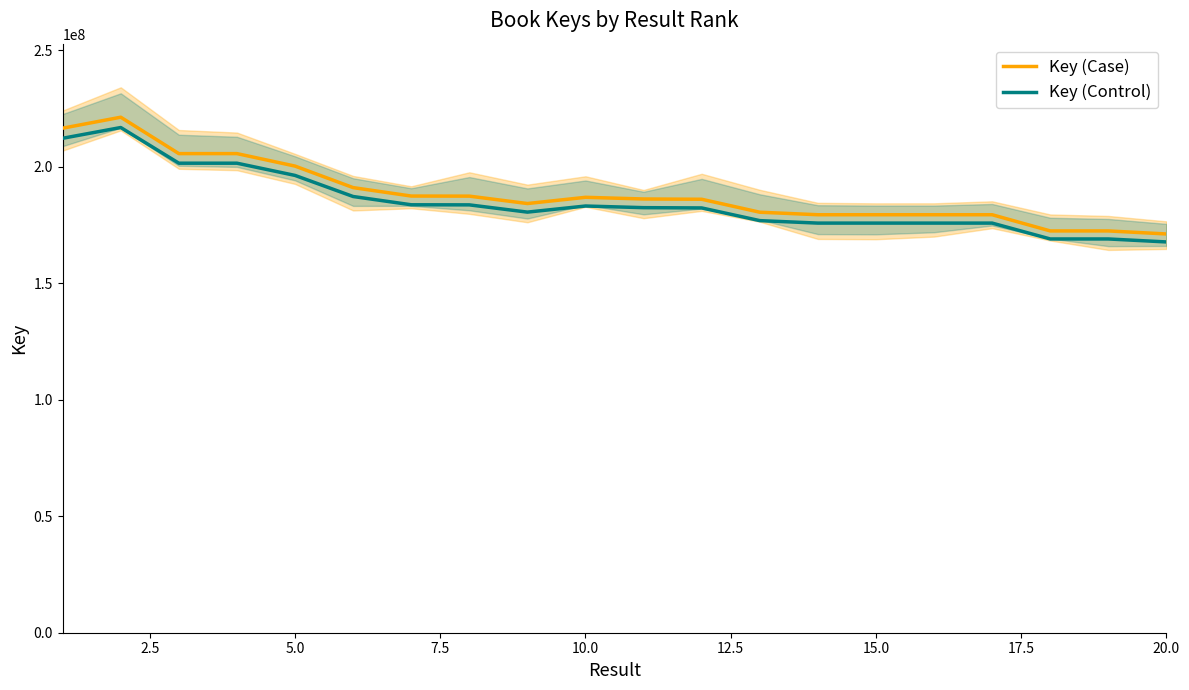

What is the maximum value for Key (Control)?

216778934.1